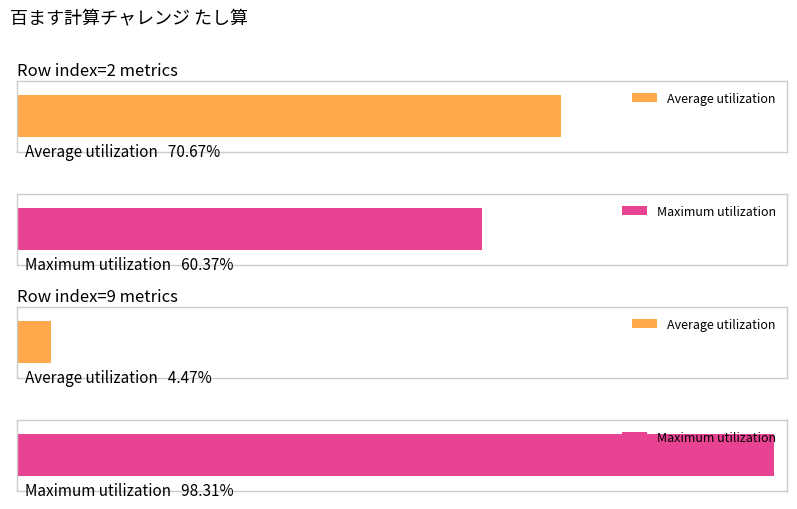

Which series has the largest range (max minus min)?

Average utilization